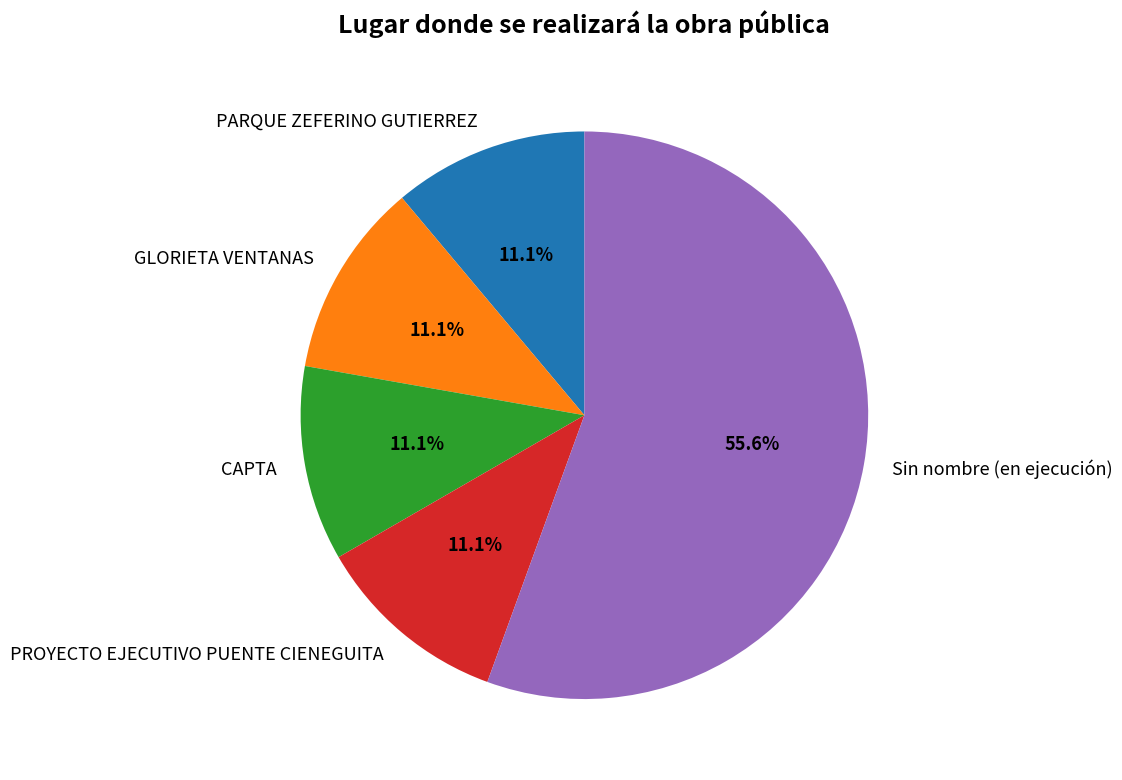

Which slice represents more than half of the pie?

Sin nombre (en ejecución)